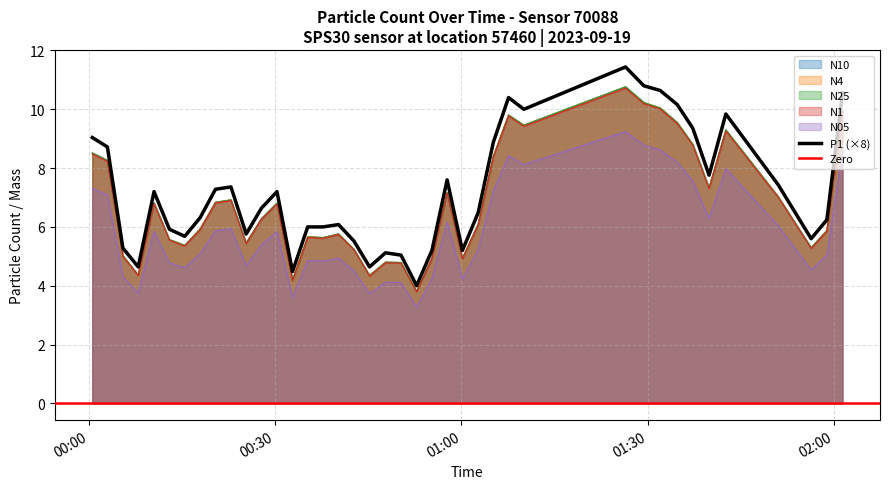

In N10, how many points are higher than both neighbors (excluding endpoints)?

10